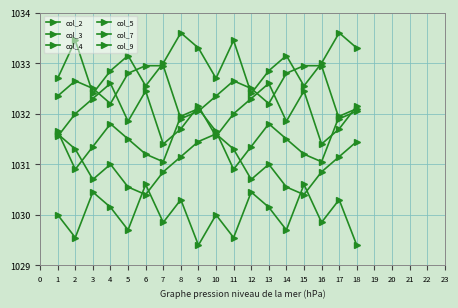

At how many categories does at least one series exceed 1032?

18